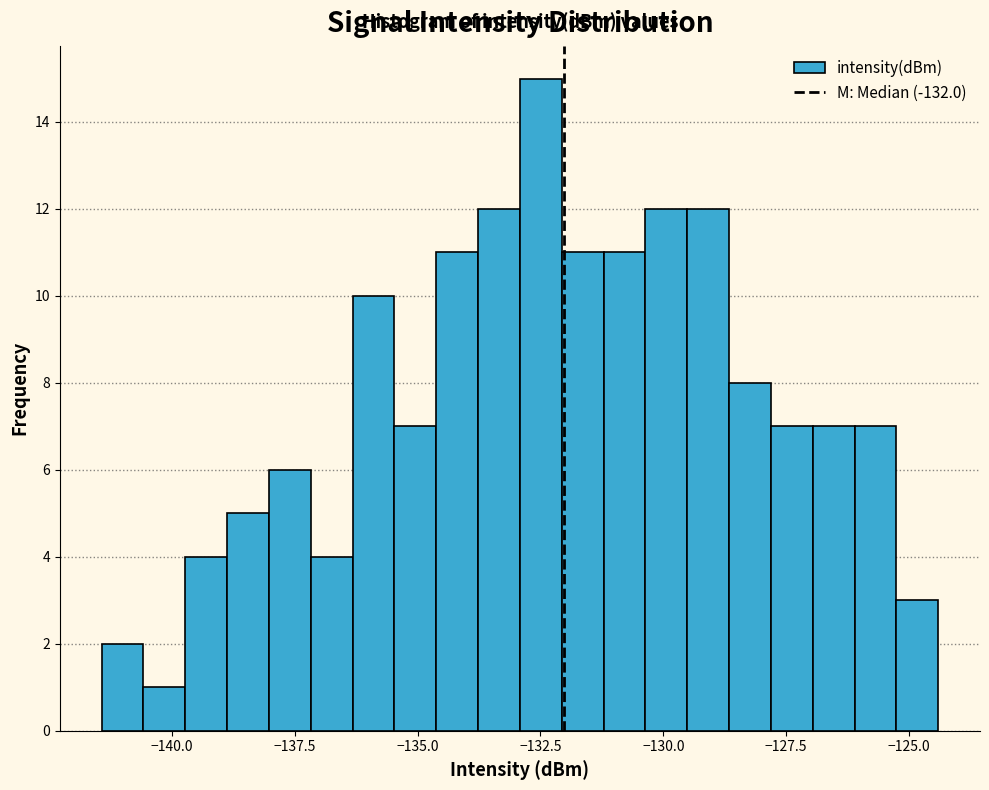

Read against the x-axis, roughly where is the centre of the tallest bar?

-132.5